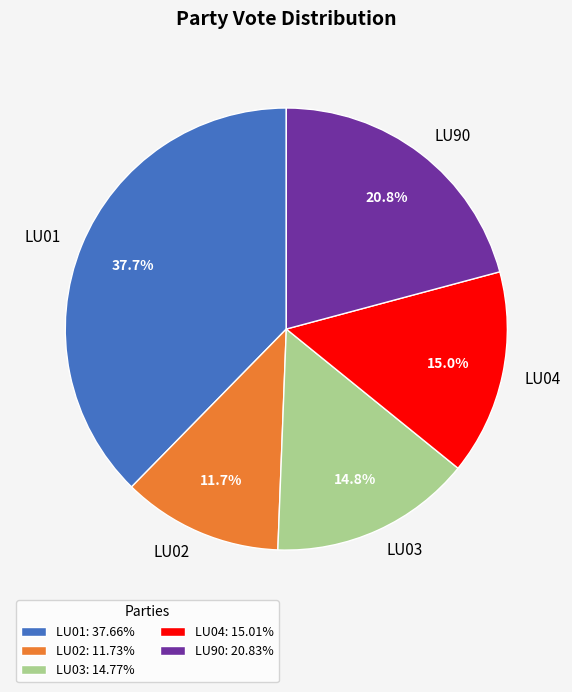

What percentage is NOT represented by LU01?

62.3%